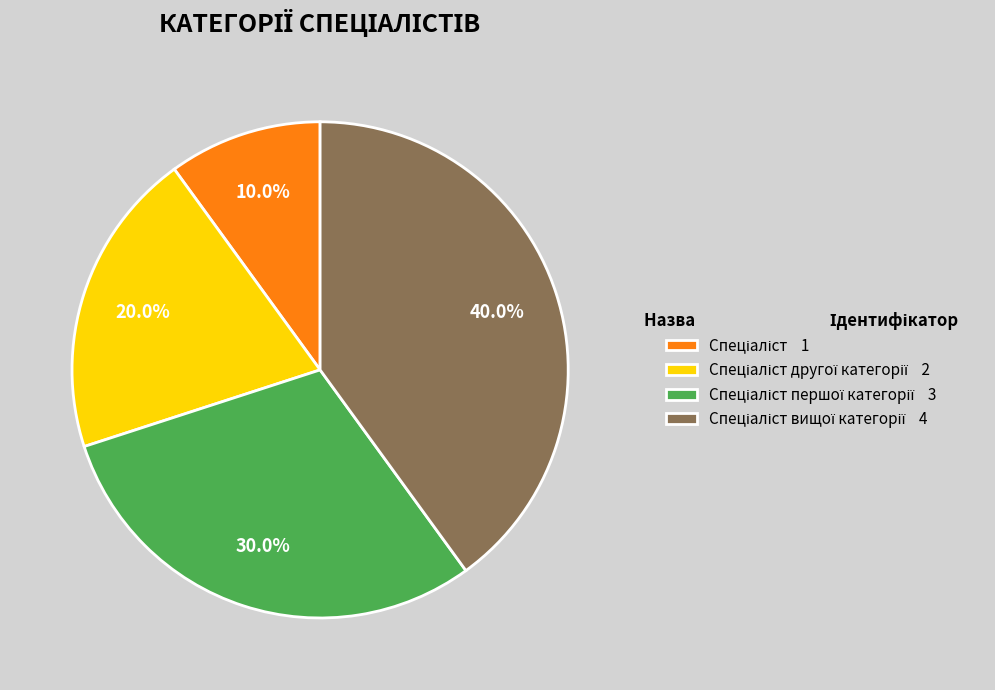

How many slices are in this pie chart?

4